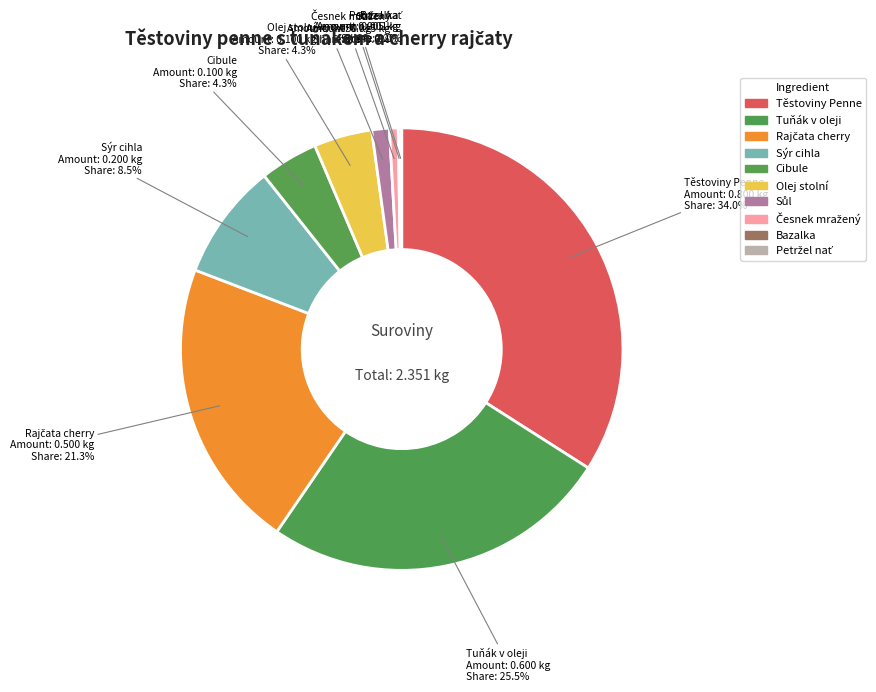

Does any single category account for the majority?

No